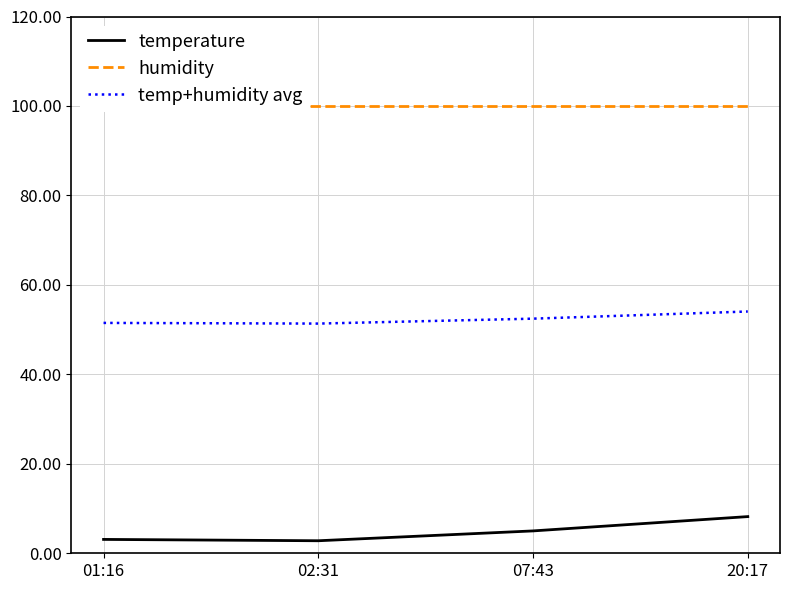

What is the difference between the maximum and minimum values in the temp+humidity avg series?

2.7